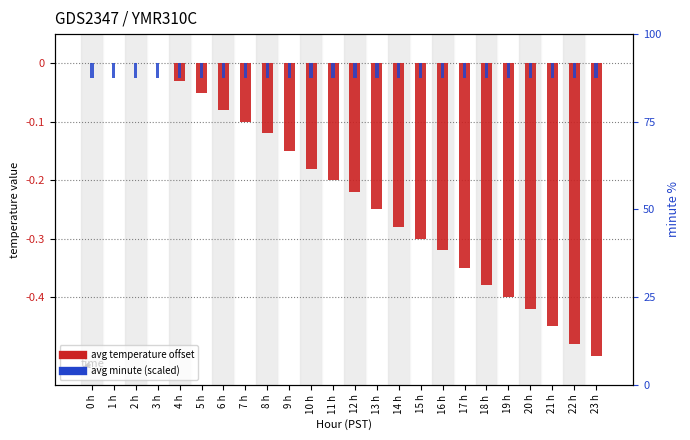

What is the label of the 3rd bar from the left?

2 h